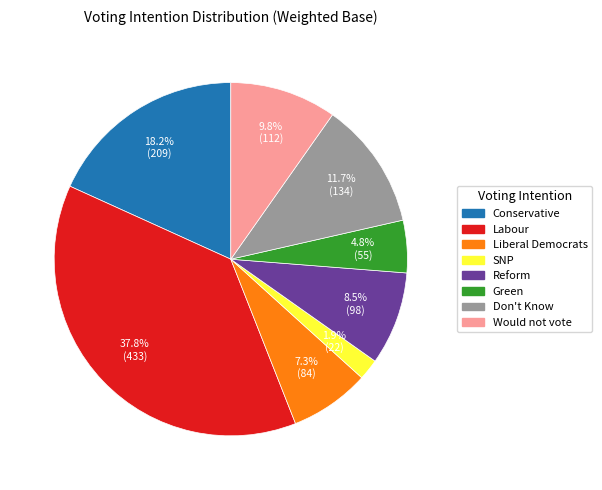

Which category has the biggest portion of the pie?

Labour